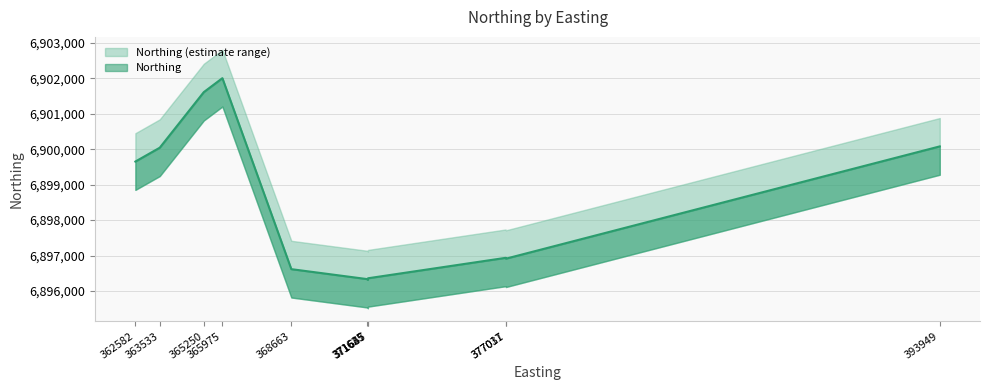

What position from the right is 363533?

8